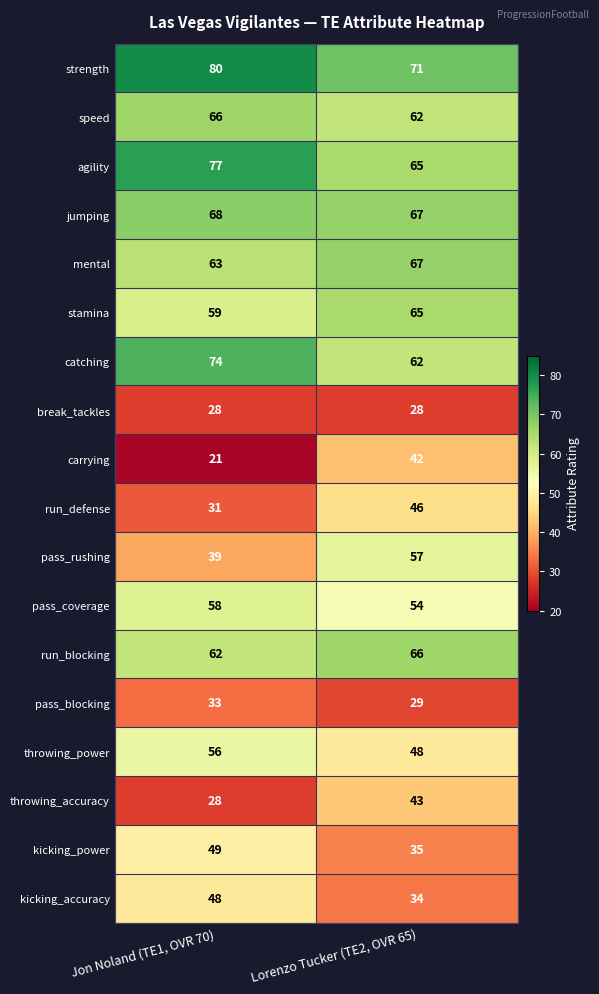

Which category has the lowest value across all series?

Jon Noland (TE1, OVR 70)